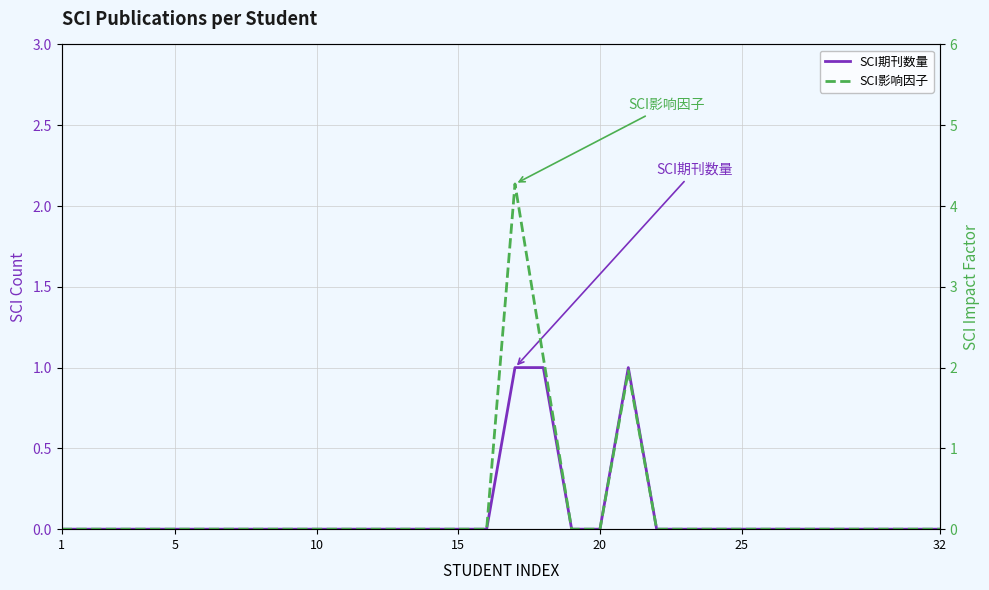

How many SCI期刊数量 values are between 0 and 1?

32